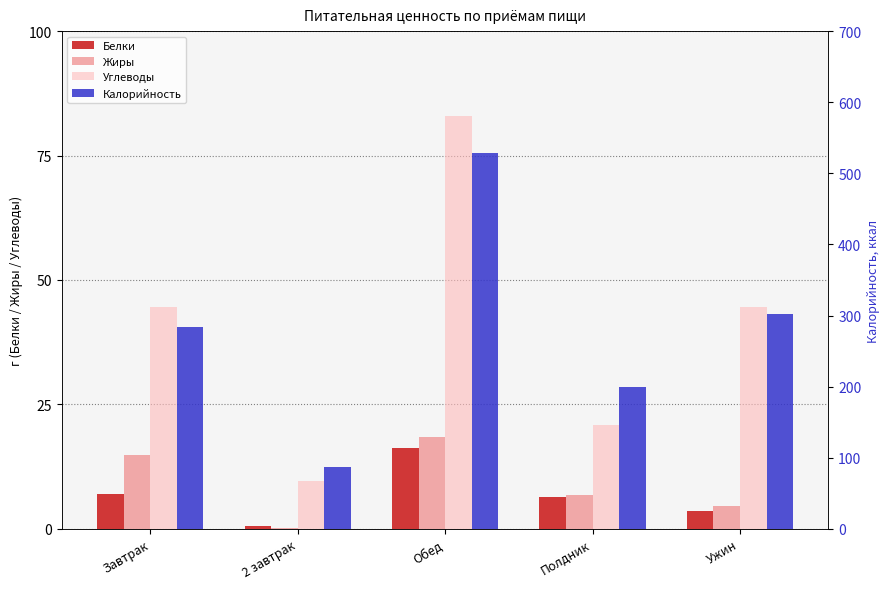

What is the sum of the Калорийность values at 2 завтрак and Обед?

615.0